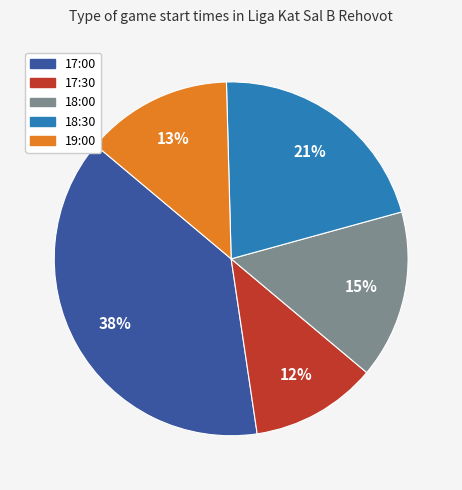

Which slice is the smallest?

17:30